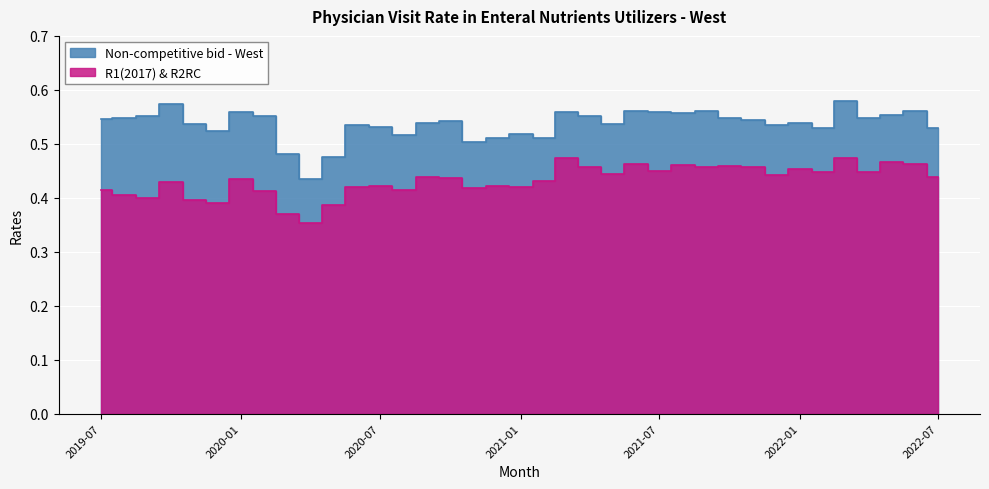

The value of Non-competitive bid - West at 2021-06-01 is 0.2. True or false?

False